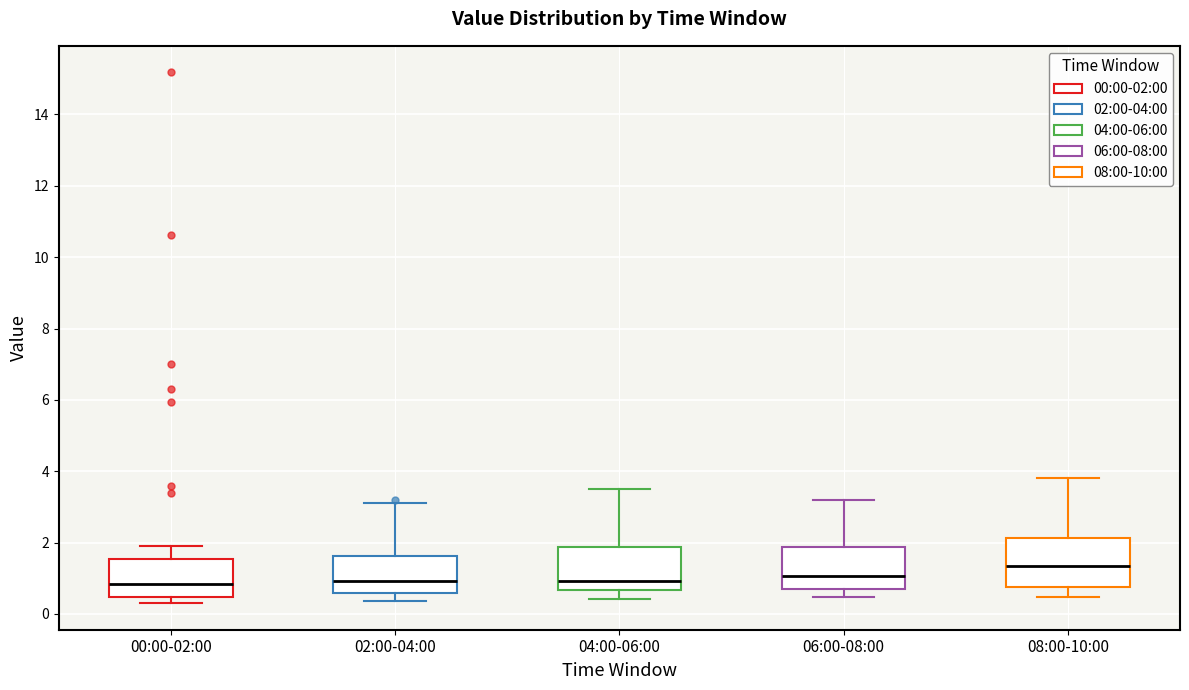

Reading left to right, transcribe this box plot: for each box, give where its median line is, the range the box spans, and where its two whiskers end, as read against the y-axis. The values are not printed on the chart, so give them approximately, as read against the axis.

00:00-02:00: median 0.8, box 0.4 to 1.6, whiskers 0.4 (just below the box's lower edge) to 2.0
02:00-04:00: median 1.0, box 0.6 to 1.6, whiskers 0.4 to 3.2
04:00-06:00: median 1.0, box 0.6 to 1.8, whiskers 0.4 to 3.6
06:00-08:00: median 1.0, box 0.6 to 1.8, whiskers 0.4 to 3.2
08:00-10:00: median 1.4, box 0.8 to 2.2, whiskers 0.4 to 3.8